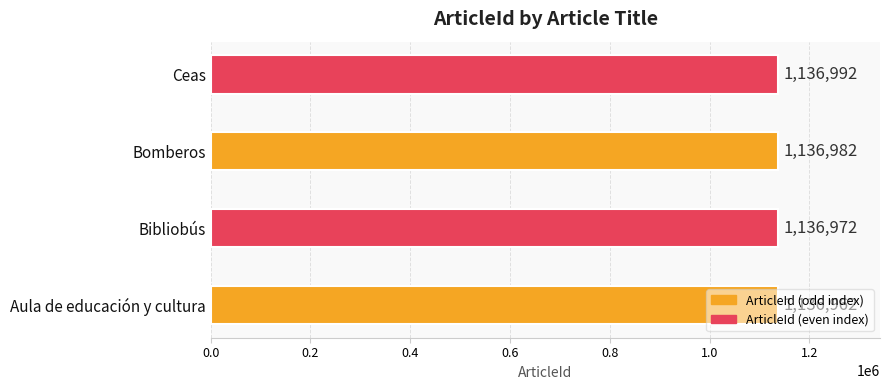

The chart shows a value of 305352 at Bomberos. True or false?

False